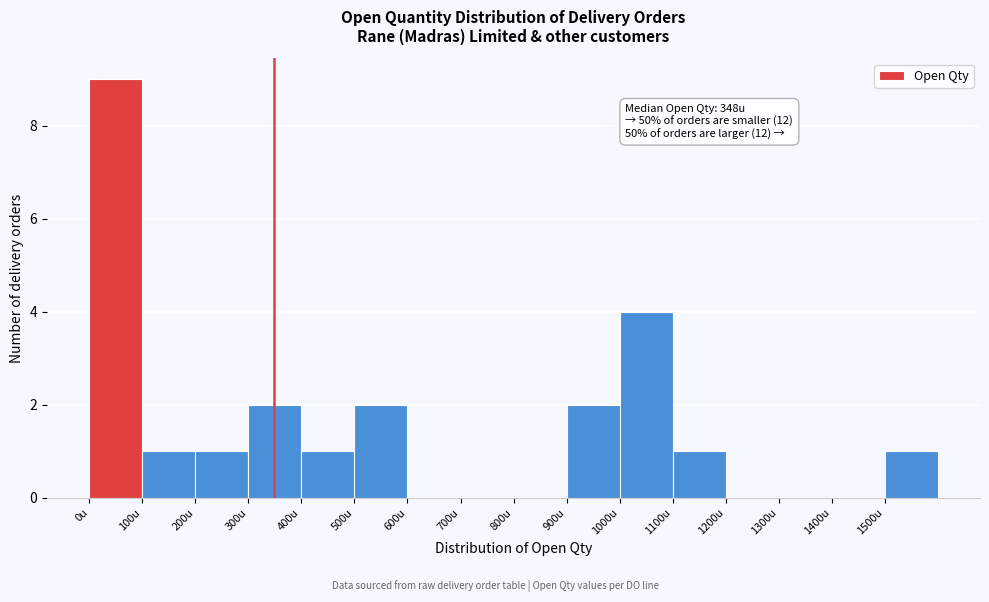

Over which range of the x-axis is the bar tallest?

0 to 100